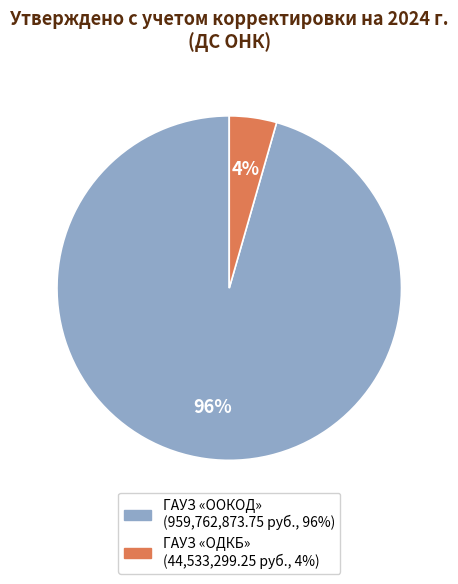

The ГАУЗ «ООКОД» slice represents 90% of the pie. True or false?

False